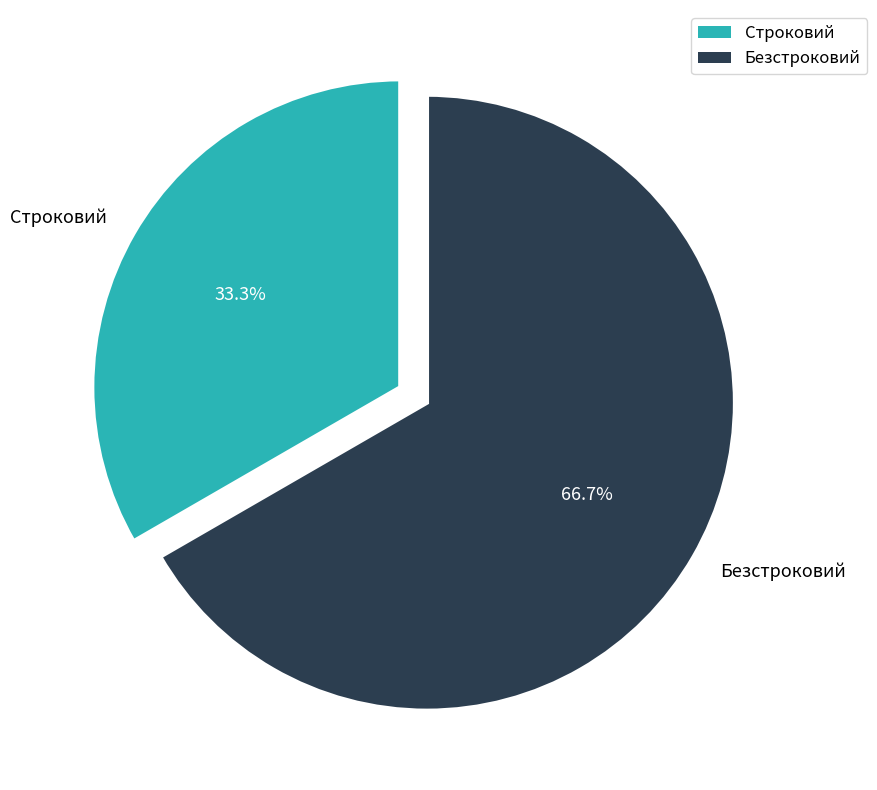

What is the smallest slice in the pie chart?

Строковий